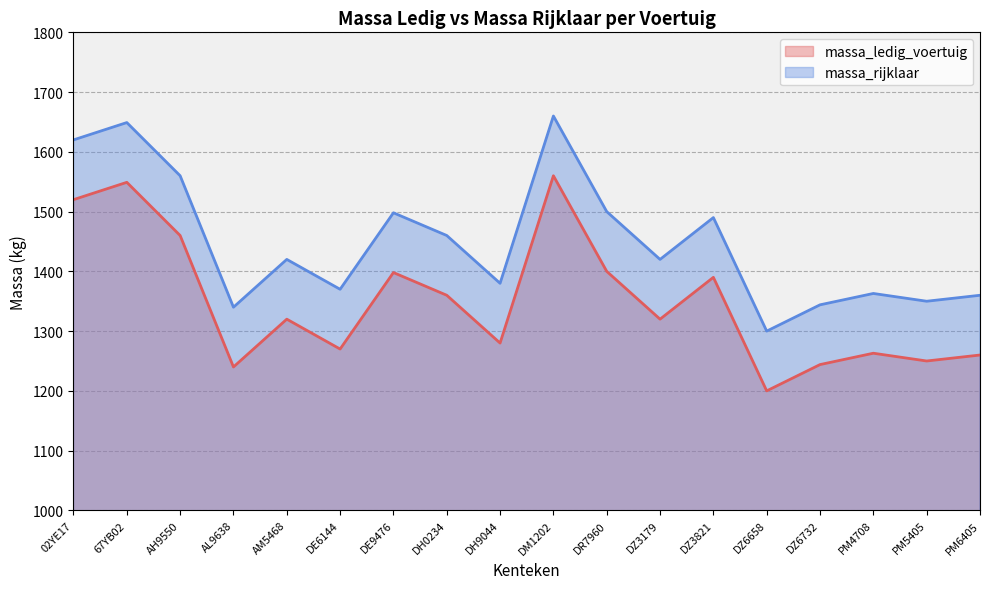

What position from the right is DR7960?

8